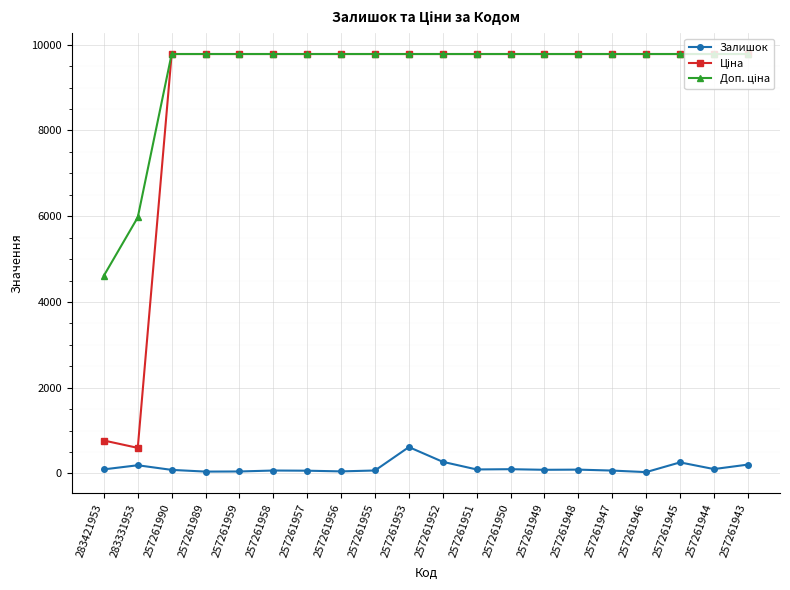

What is the greatest value displayed?

9783.3